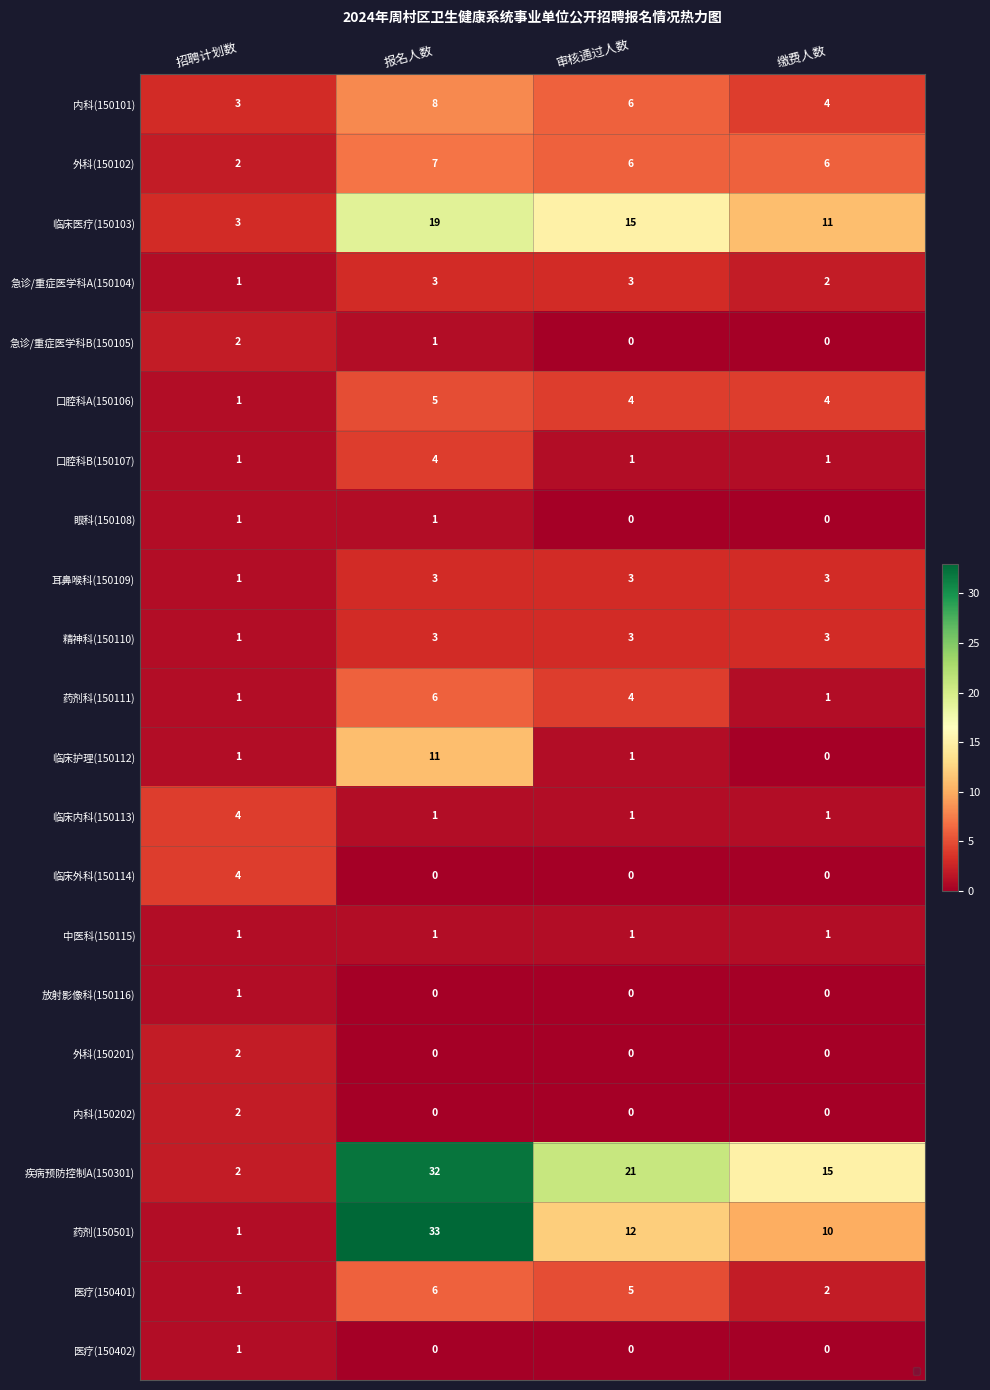

What is the total value across all series at 缴费人数?

64